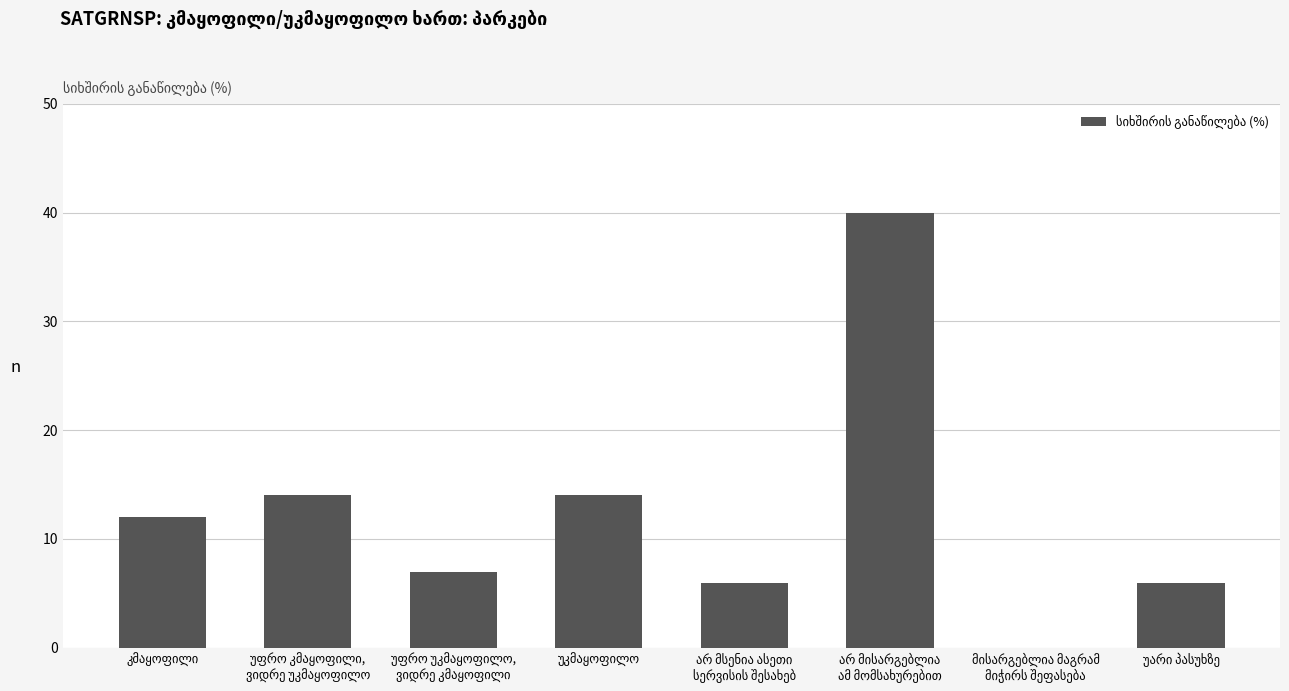

What is the maximum value shown in the chart?

40